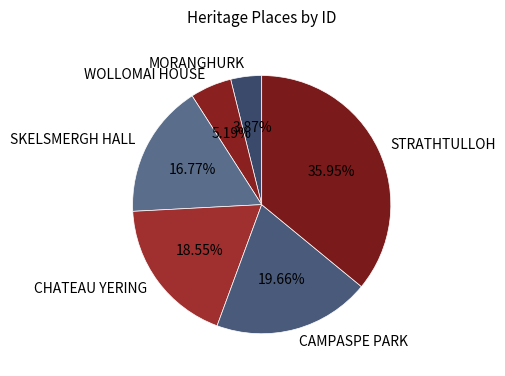

What is the smallest slice in the pie chart?

MORANGHURK